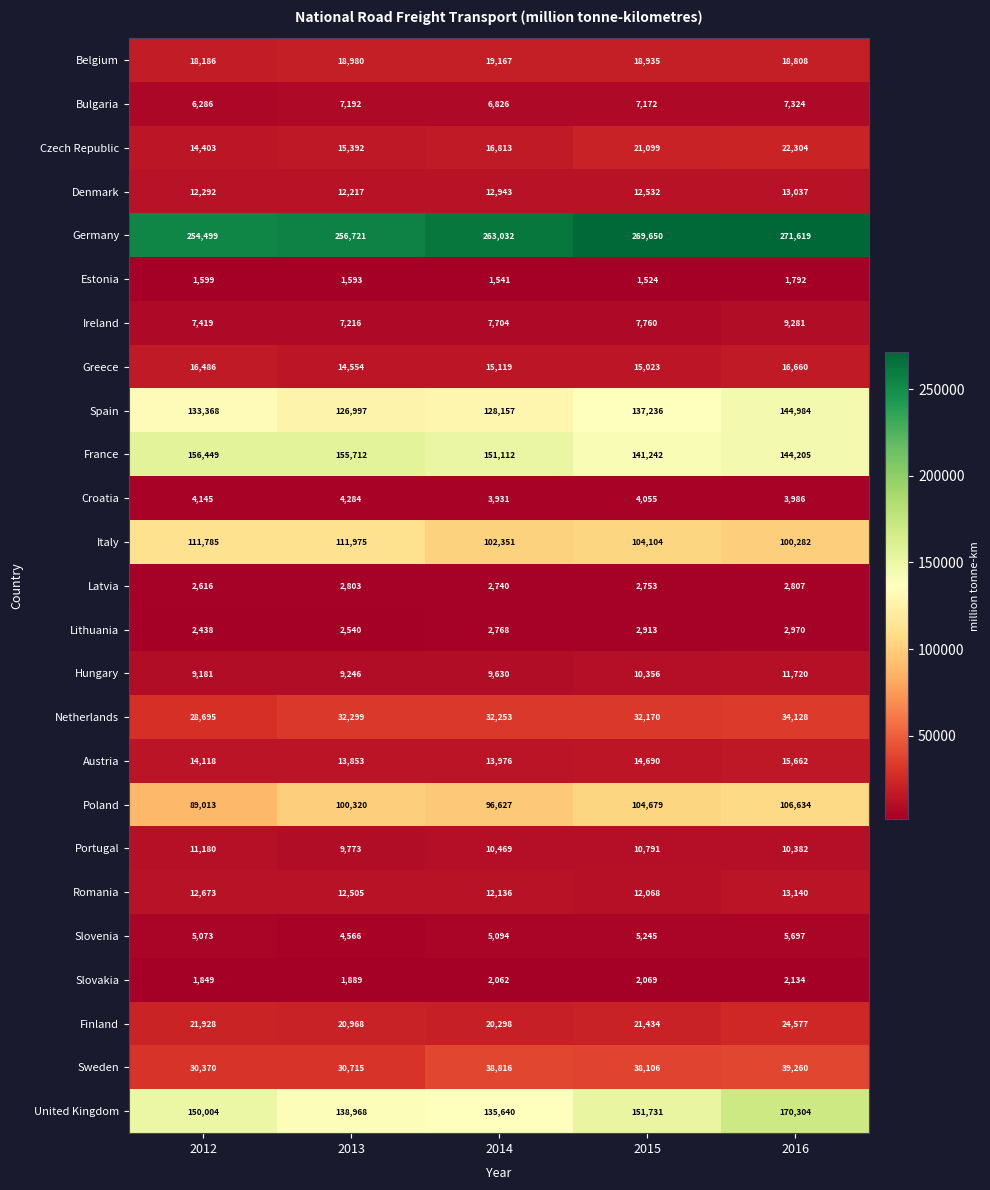

Rank the series at 2014 from highest to lowest value.

Germany, France, United Kingdom, Spain, Italy, Poland, Sweden, Netherlands, Finland, Belgium, Czech Republic, Greece, Austria, Denmark, Romania, Portugal, Hungary, Ireland, Bulgaria, Slovenia, Croatia, Lithuania, Latvia, Slovakia, Estonia